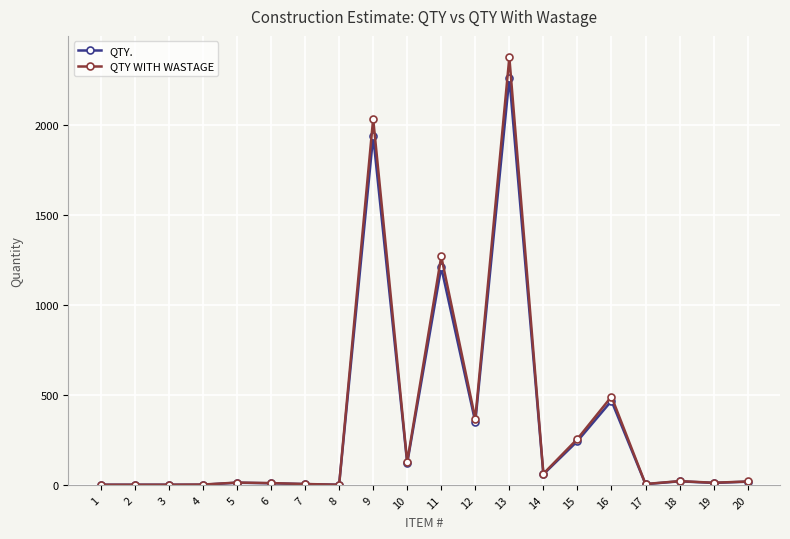

What are all the series names shown in the legend?

QTY., QTY WITH WASTAGE